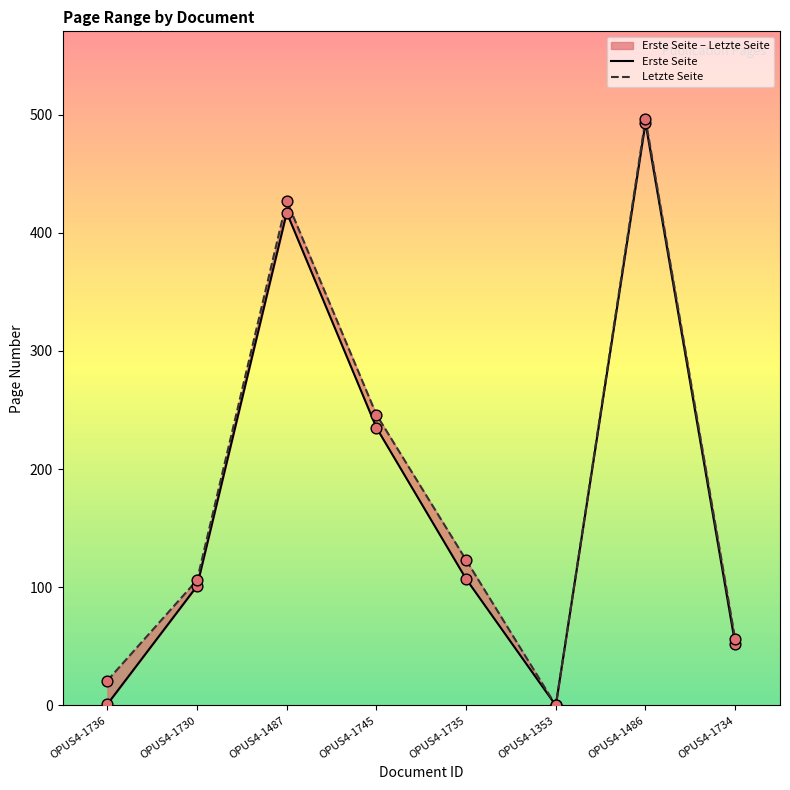

Which series has the largest Y range (max minus min)?

Letzte Seite